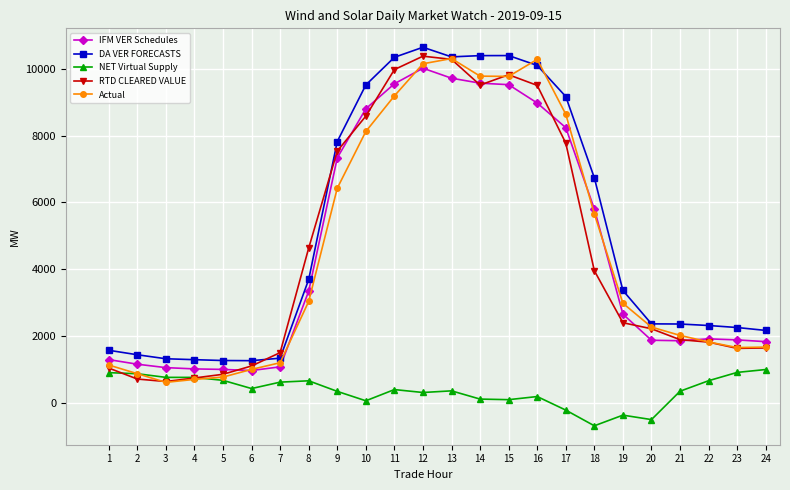

Is it true that Actual equals 1079.7 at 3?

False